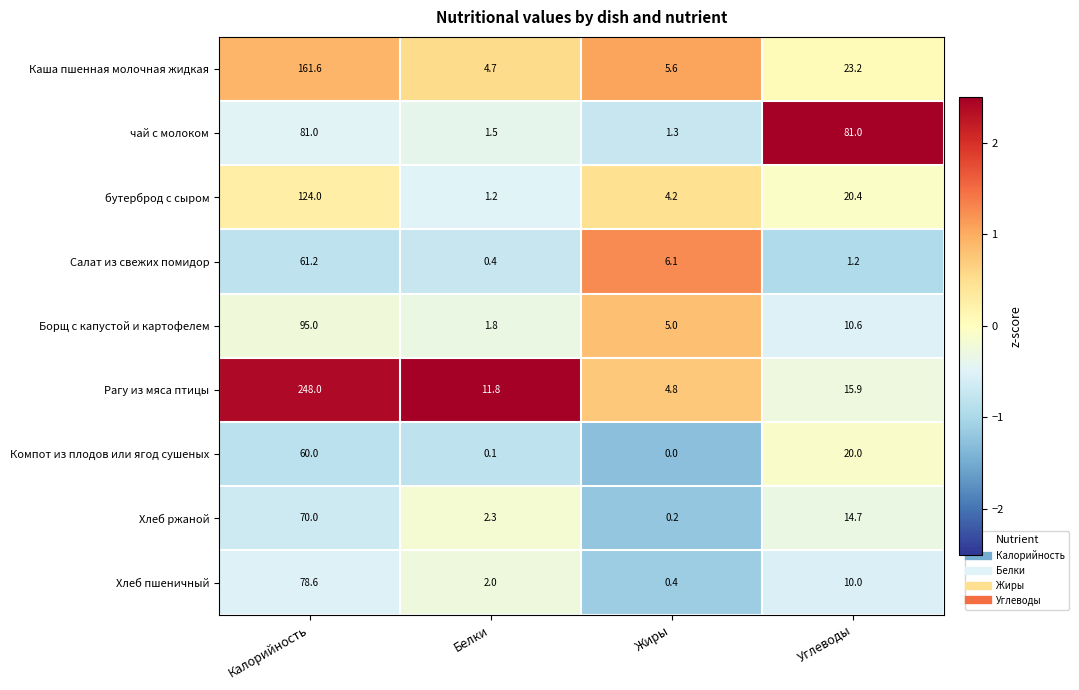

At which category is the sum across all series the highest?

Калорийность